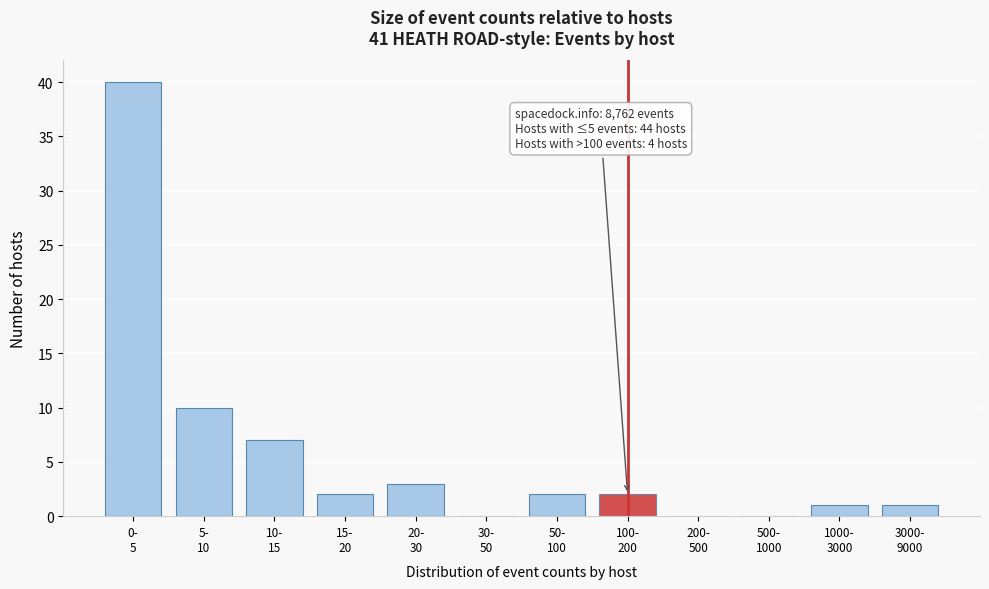

What is the greatest value displayed?

40